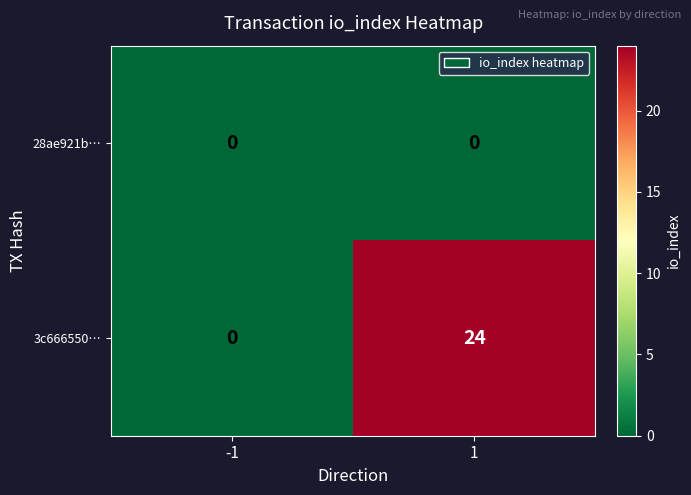

What is the difference between the highest and lowest values at 1?

24